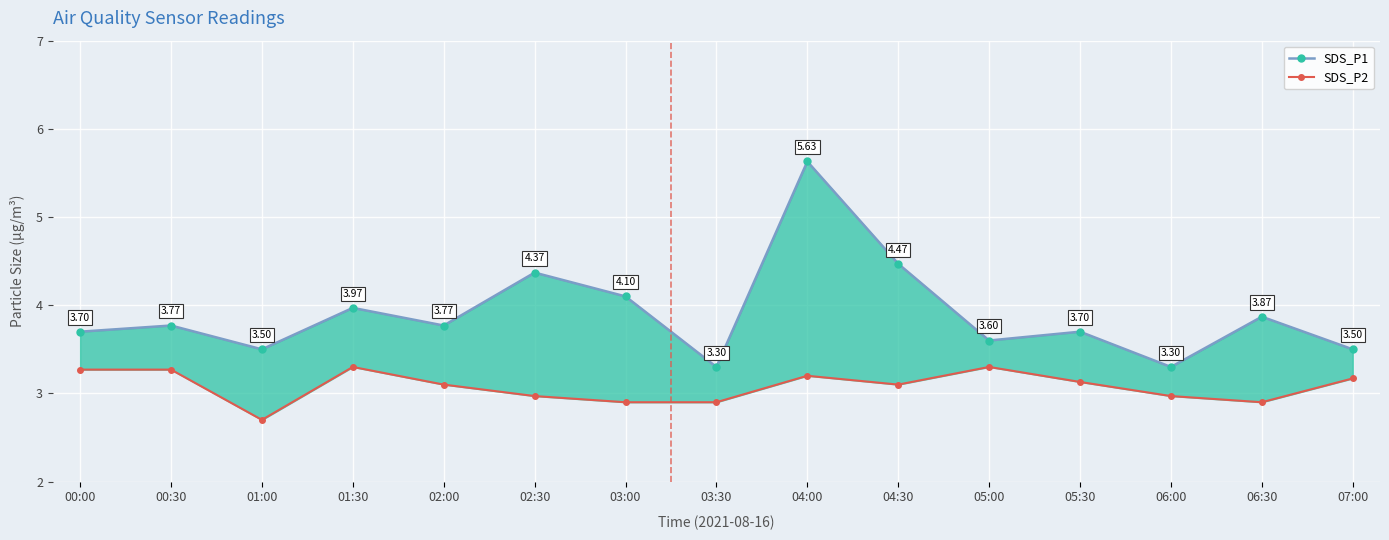

Reading left to right, transcribe all the data shown in this chart.

SDS_P1: 00:00=3.7	00:30=3.8	01:00=3.5	01:30=4.0	02:00=3.8	02:30=4.4	03:00=4.1	03:30=3.3	04:00=5.6	04:30=4.5	05:00=3.6	05:30=3.7	06:00=3.3	06:30=3.9	07:00=3.5
SDS_P2: 00:00=3.3	00:30=3.3	01:00=2.7	01:30=3.3	02:00=3.1	02:30=3.0	03:00=2.9	03:30=2.9	04:00=3.2	04:30=3.1	05:00=3.3	05:30=3.1	06:00=3.0	06:30=2.9	07:00=3.2